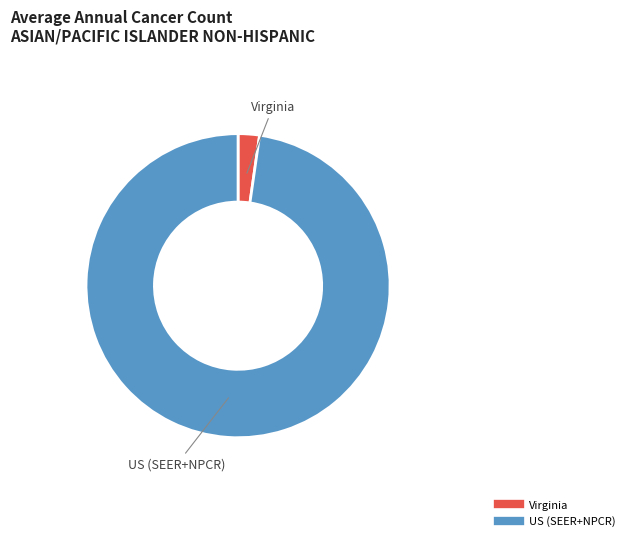

Is there any slice that represents more than half of the pie?

Yes